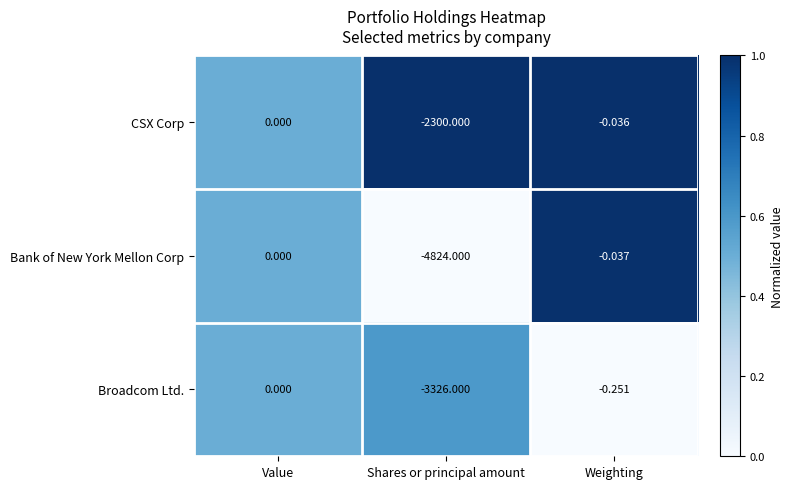

At which category is the sum across all series the highest?

Value